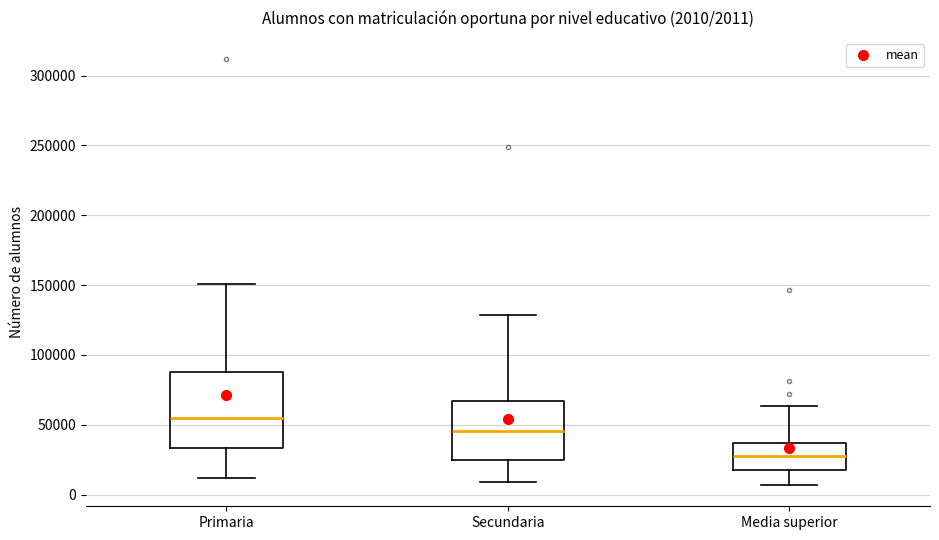

Which box's median line is the lowest?

Media superior